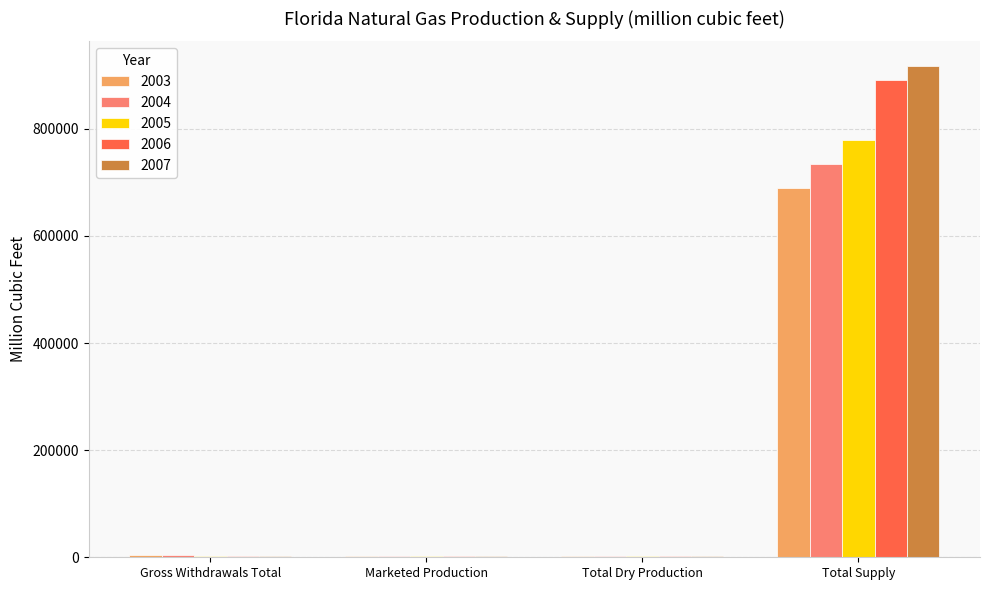

At which label does 2007 reach its peak?

Total Supply